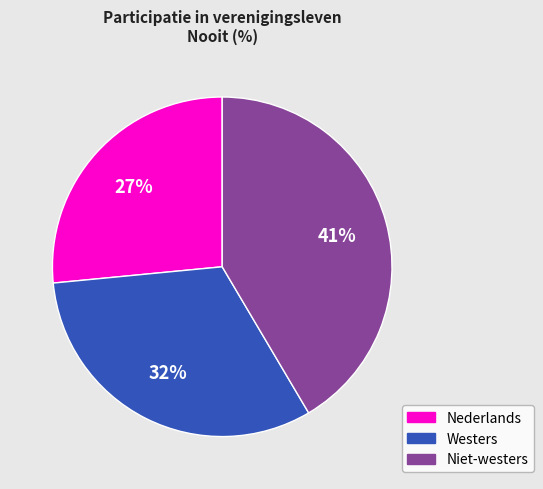

Which slice is the largest?

Niet-westers